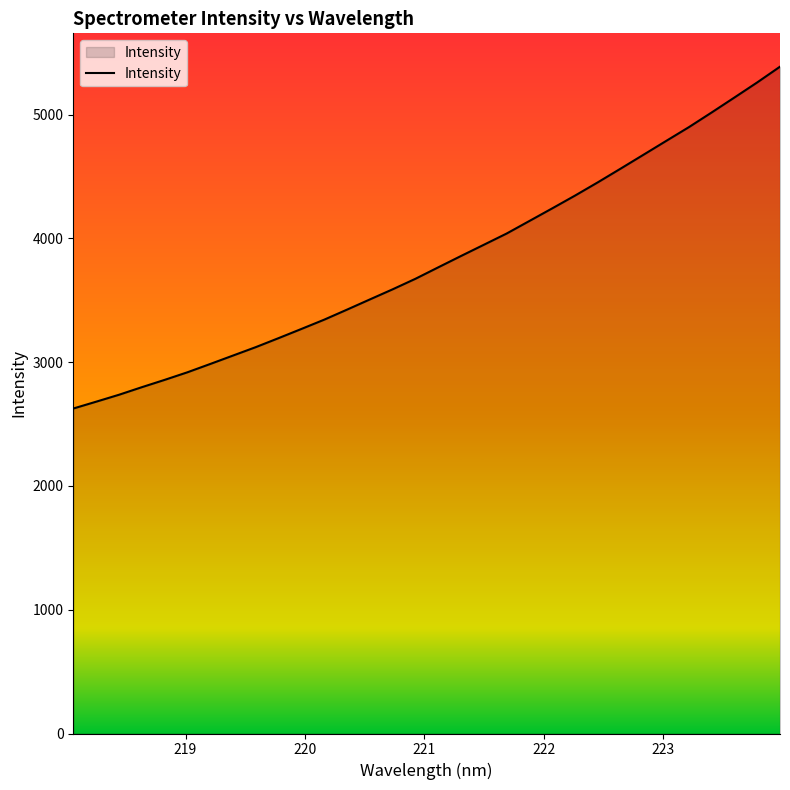

How many series are shown in this chart?

1